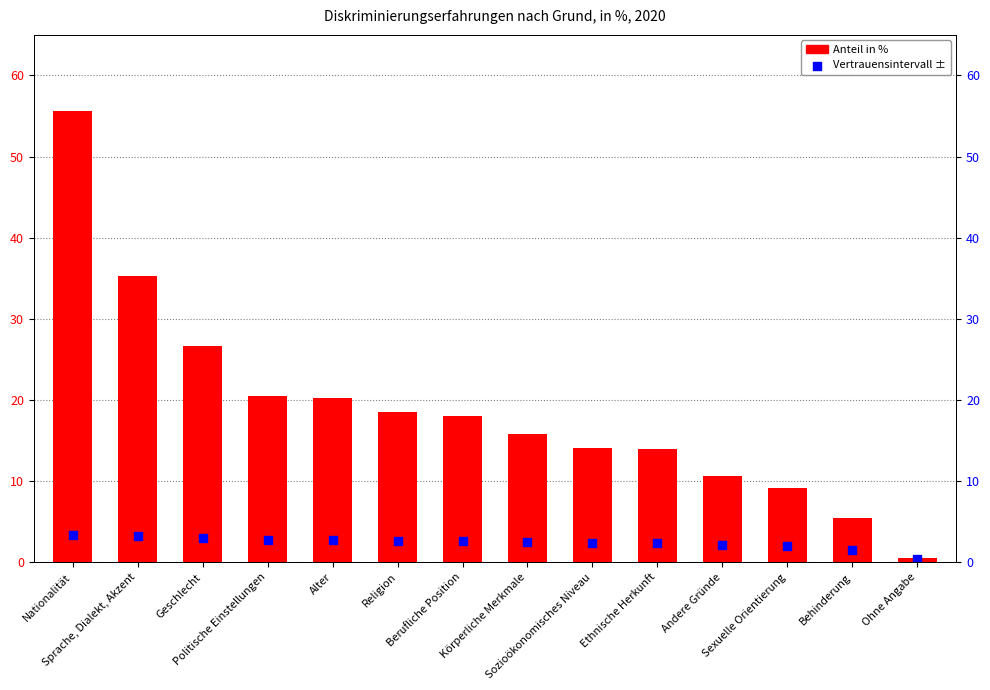

What are all the series names shown in the legend?

Anteil in %, Vertrauensintervall ±